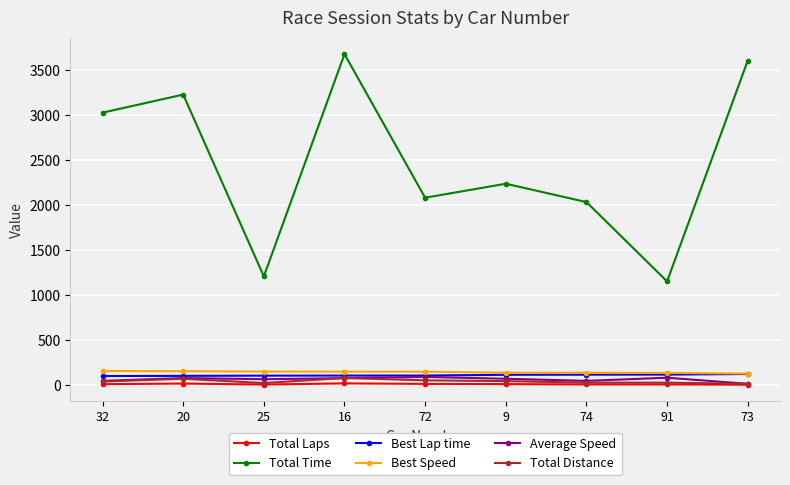

How many data points does each series have?

9